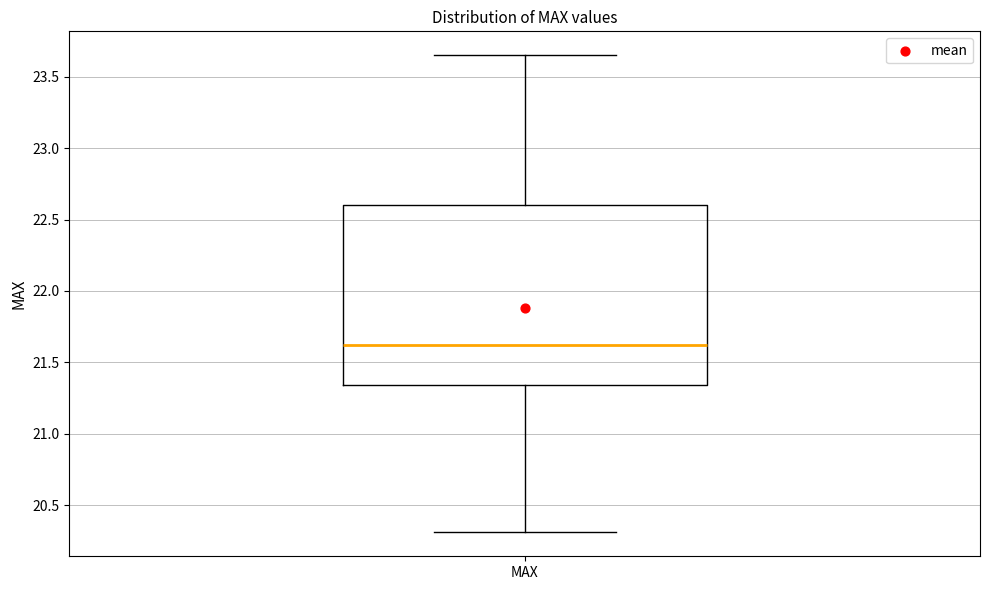

Where does the lower whisker of the box for MAX end on the y-axis? The values are not printed on the chart, so give them approximately, as read against the axis.

20.30